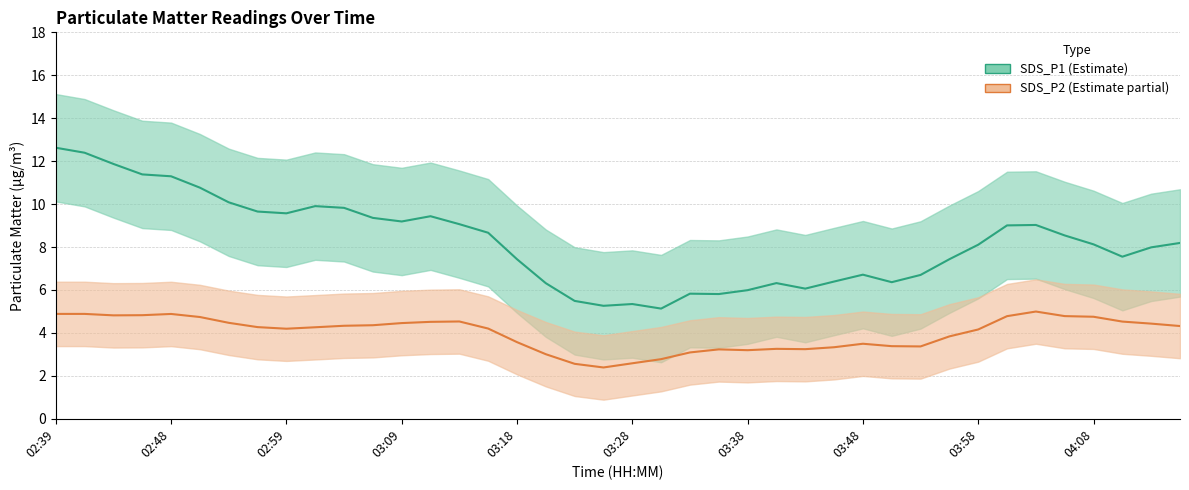

Rank the series at 03:58 from highest to lowest value.

SDS_P1, SDS_P2